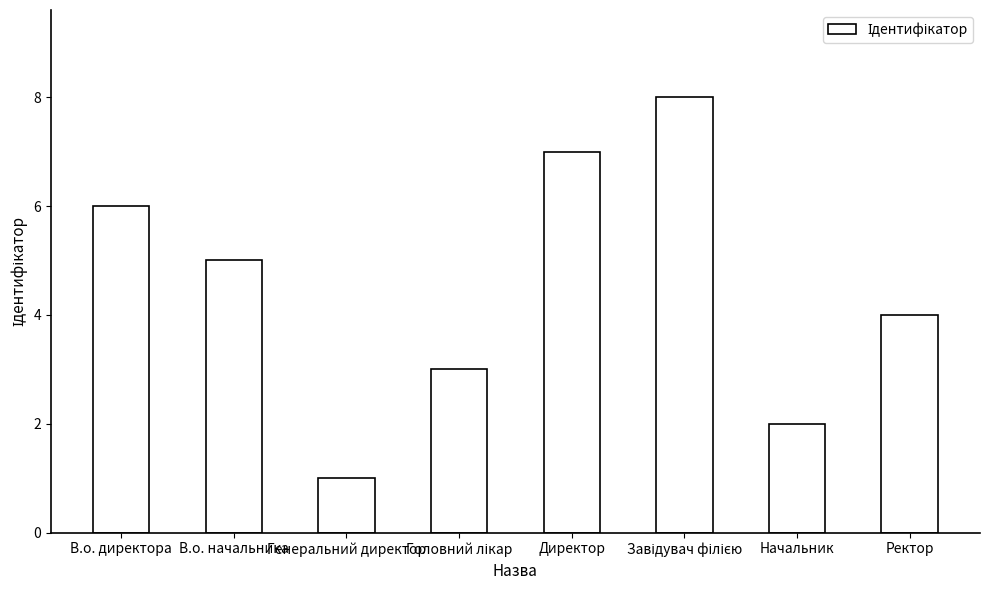

What is the ratio of the value at Директор to the value at В.о. начальника?

1.4